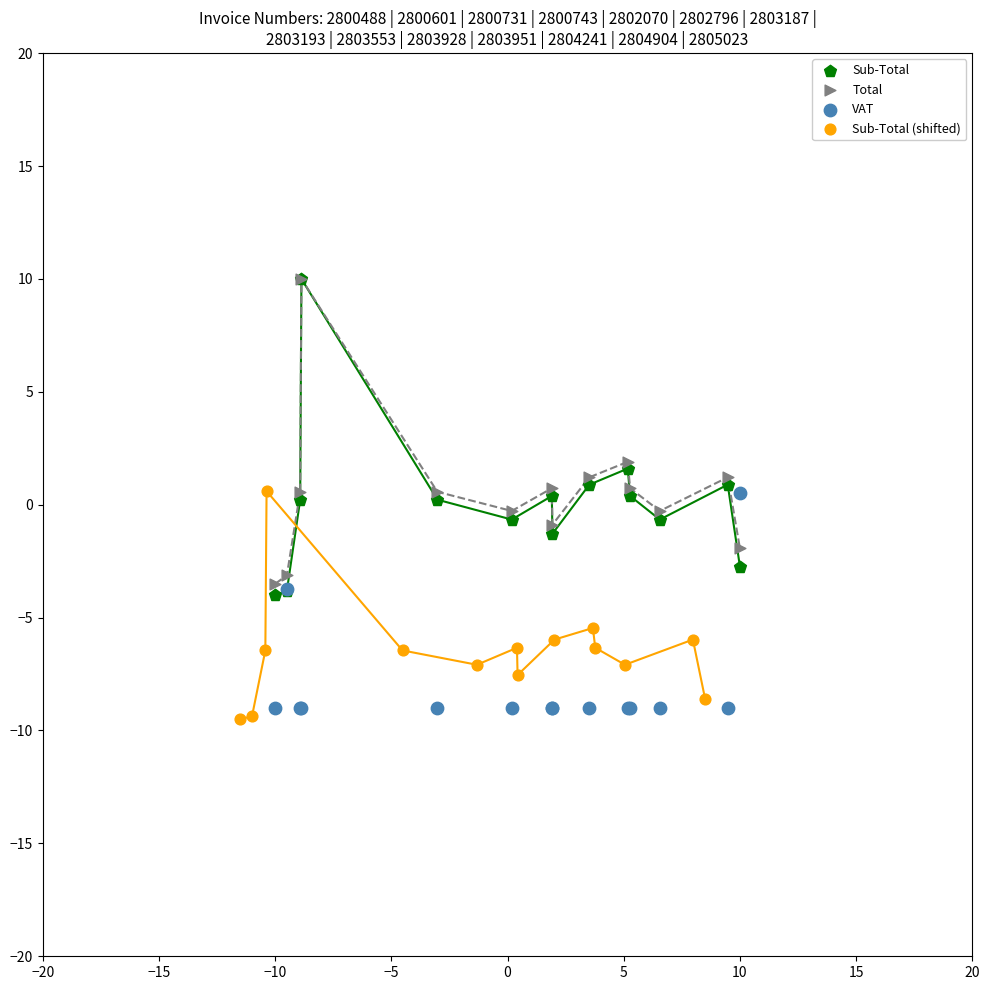

Which series has the widest spread of Y values?

Sub-Total